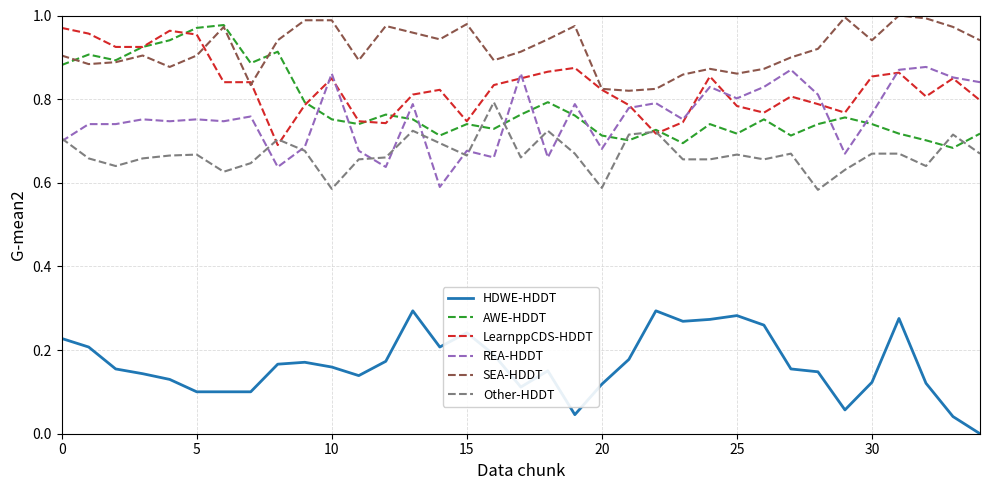

Which series has the largest total across all categories?

SEA-HDDT